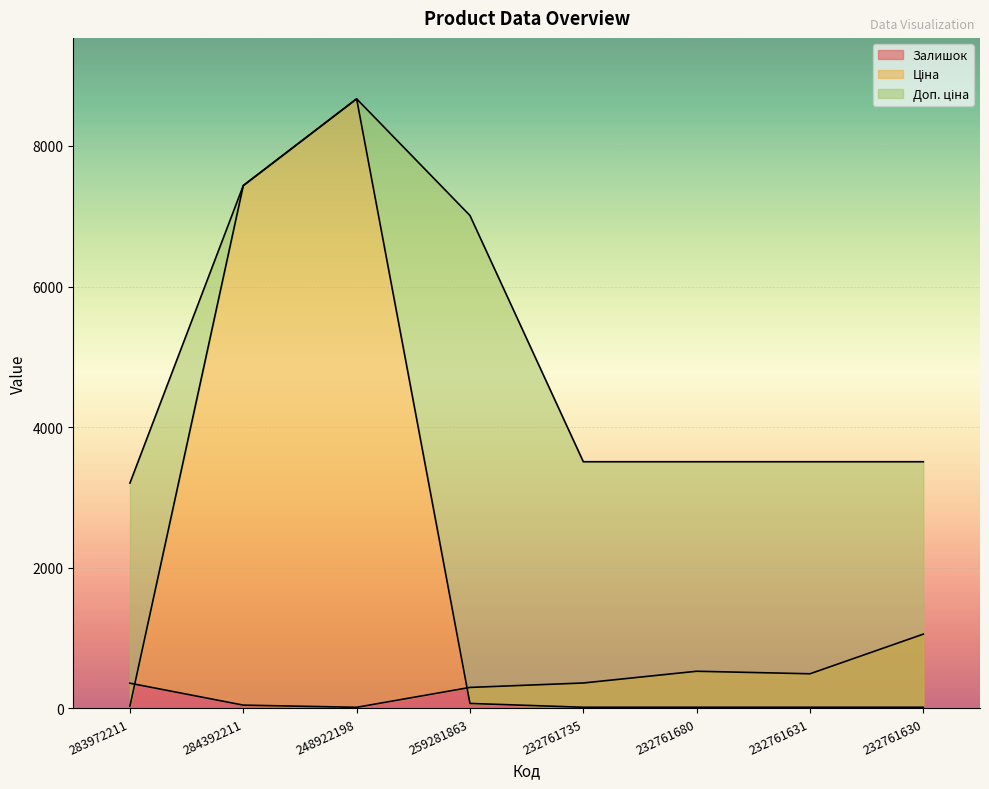

The Залишок series shows 520.4 at 259281863. True or false?

False